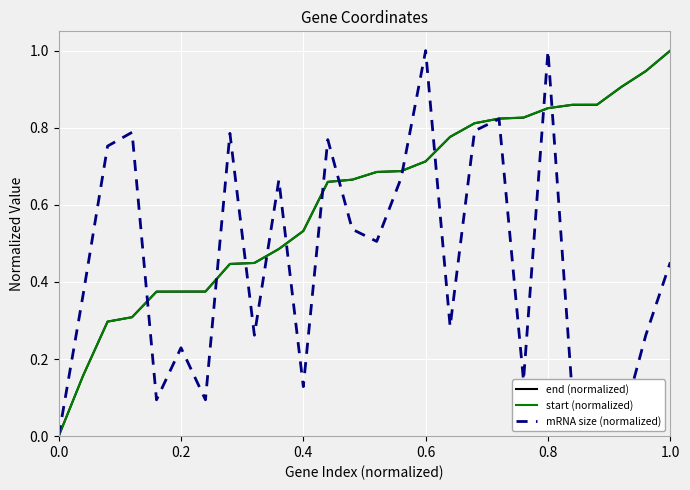

How many lines are shown in the chart?

3